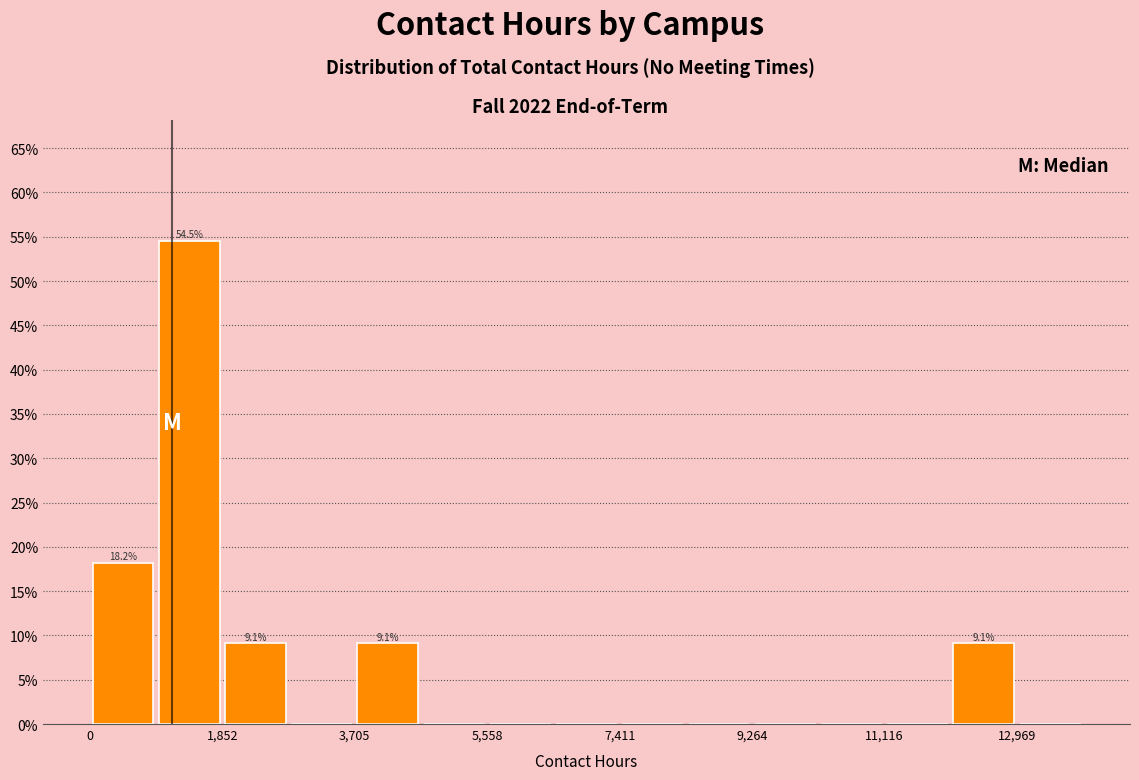

Over which range of the x-axis is the bar tallest?

1000 to 1800